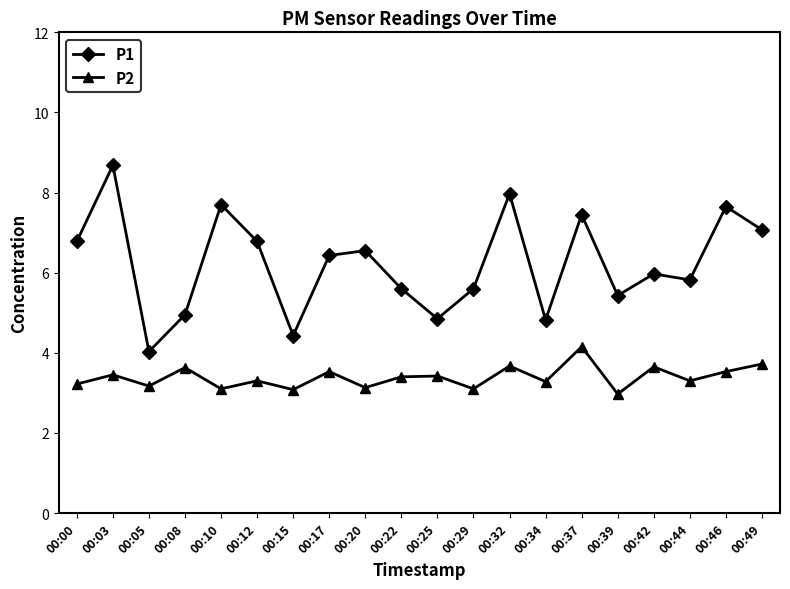

Is the value of P2 at 00:25 greater than the value of P1 at 00:10?

No